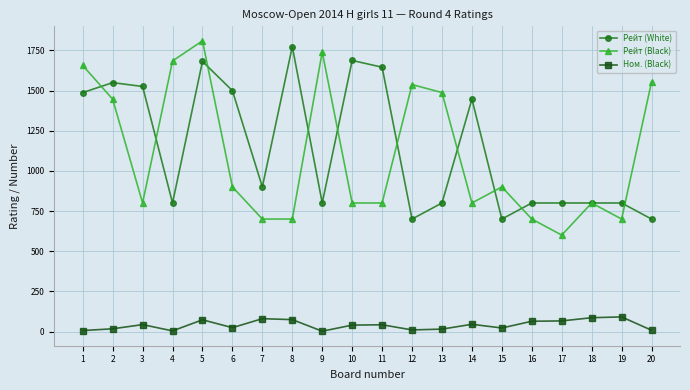

True or false: Рейт (Black) and Ном. (Black) cross at least once.

False